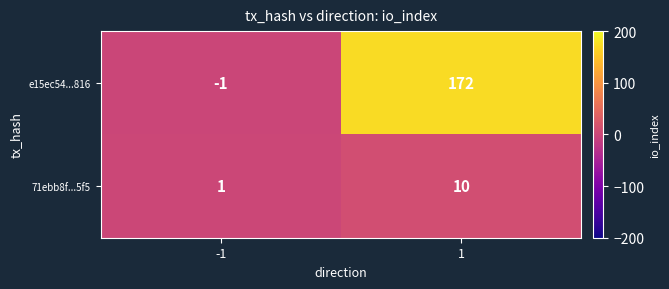

Which series has the largest range (max minus min)?

e15ec54...816